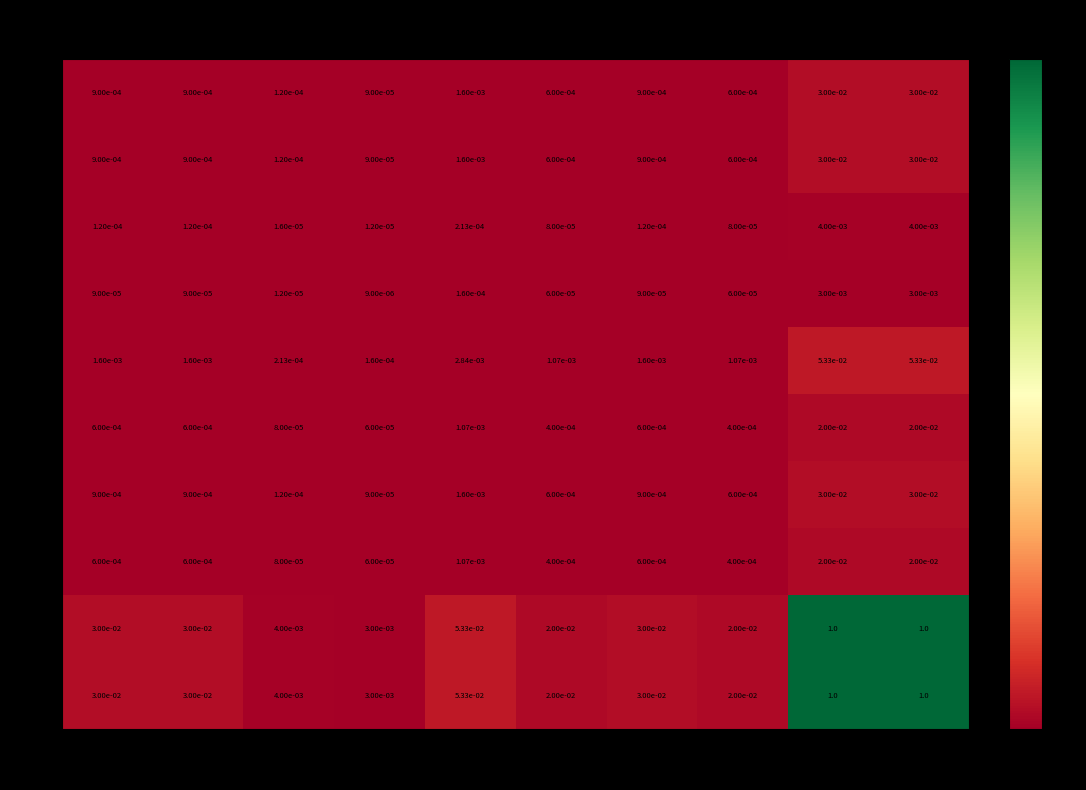

Is the value of 10 at 8 greater than the value of 7 at 3?

Yes